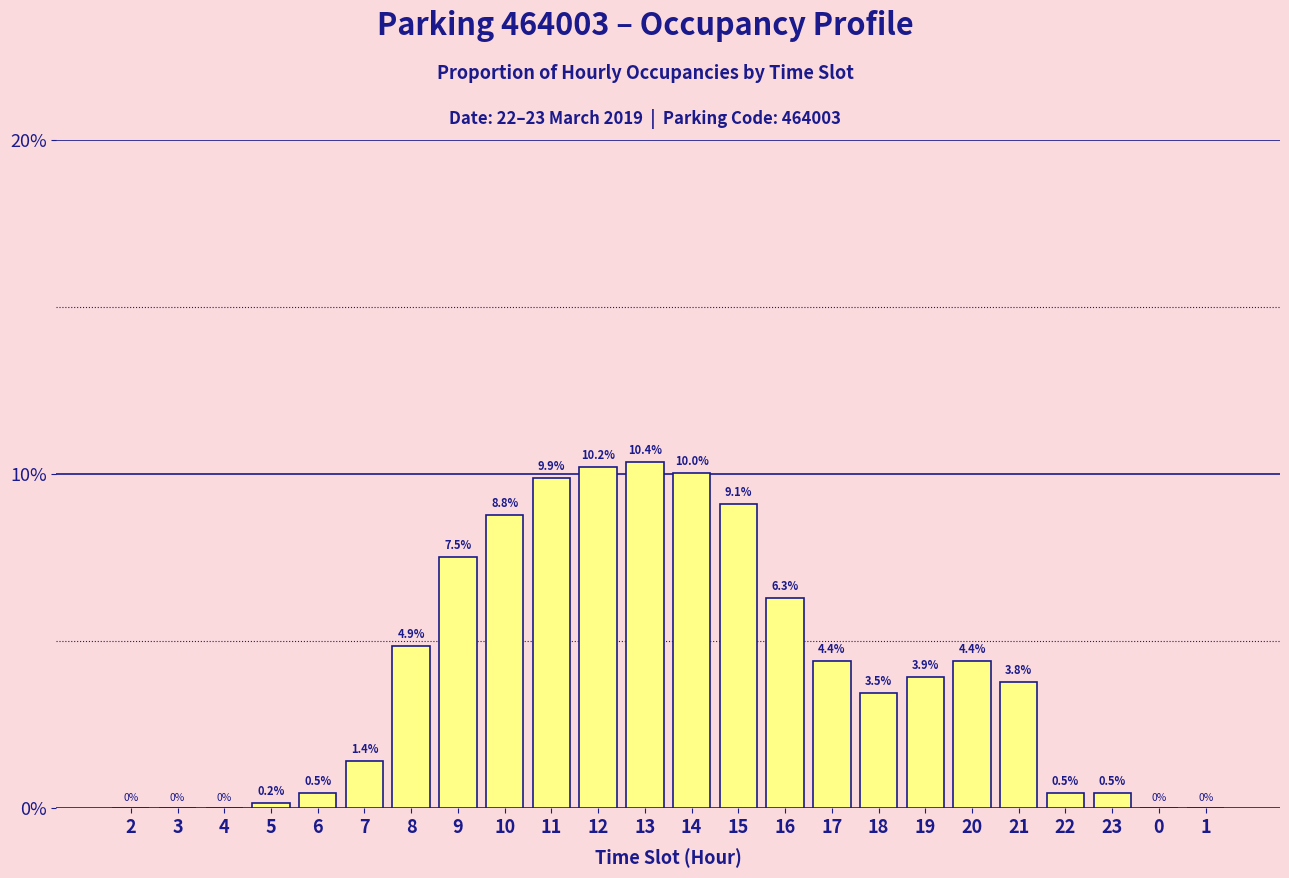

Reading left to right, extract all data points from this chart.

2=0.0	3=0.0	4=0.0	5=0.2	6=0.5	7=1.4	8=4.9	9=7.5	10=8.8	11=9.9	12=10.2	13=10.4	14=10.0	15=9.1	16=6.3	17=4.4	18=3.5	19=3.9	20=4.4	21=3.8	22=0.5	23=0.5	0=0.0	1=0.0